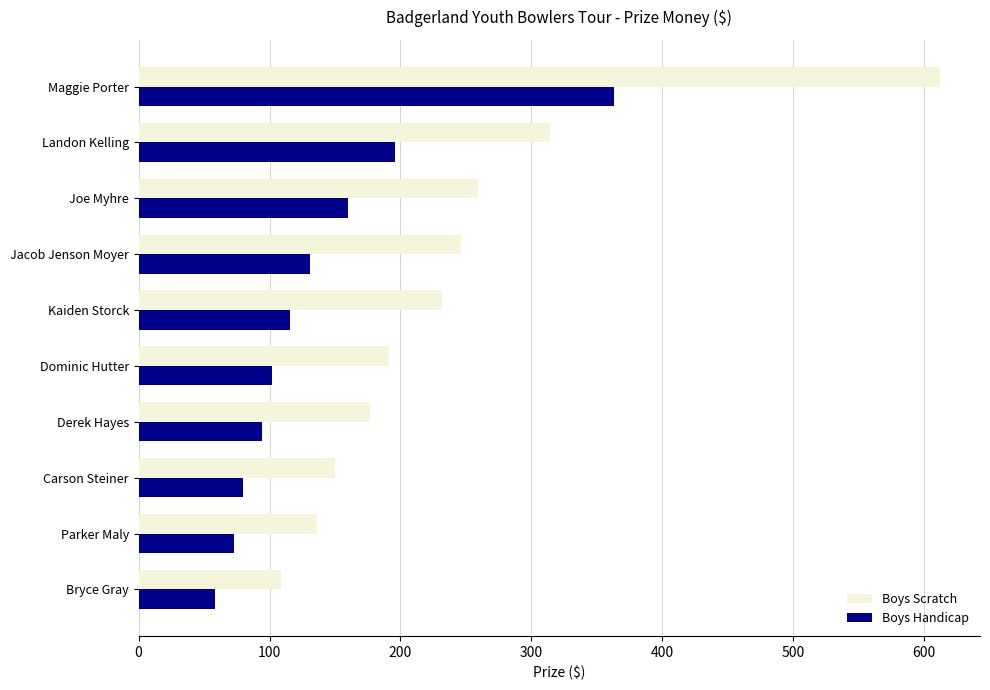

True or false: Boys Handicap has a value of 39 at Carson Steiner.

False